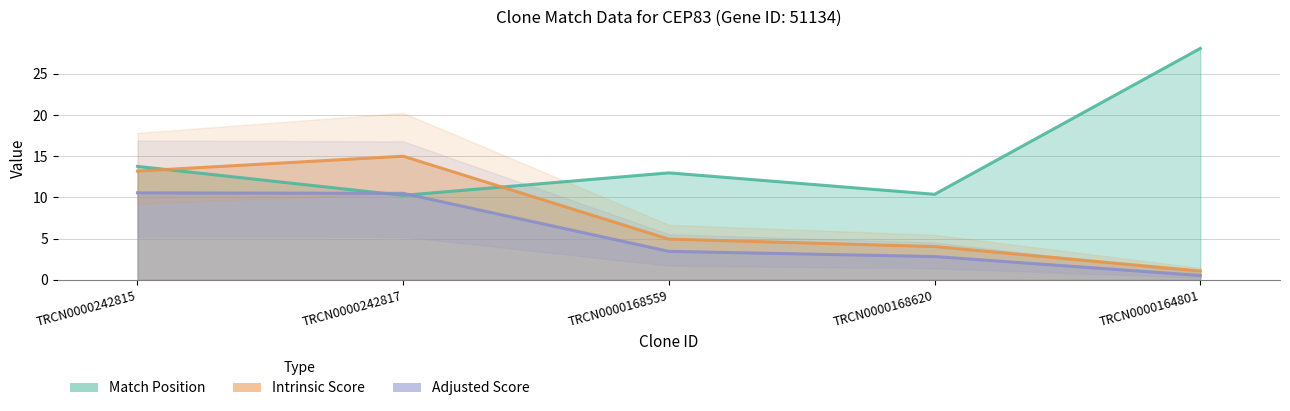

What is the sum of the Adjusted Score values at TRCN0000242815 and TRCN0000168559?

14.0